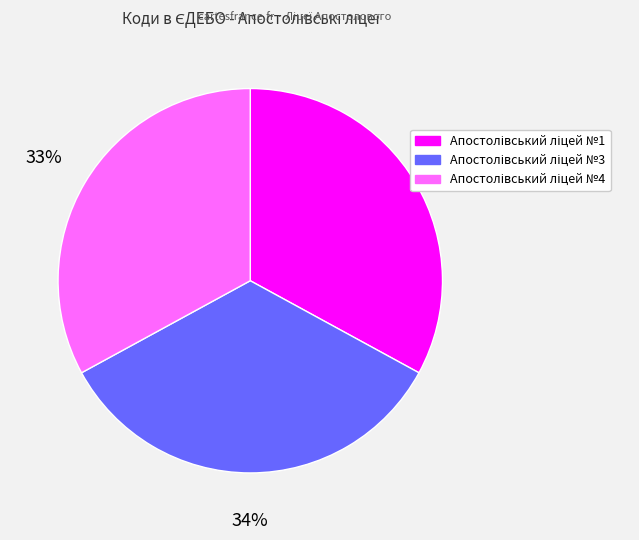

To the nearest percent, what is the difference between the largest and smallest slice percentages?

1%